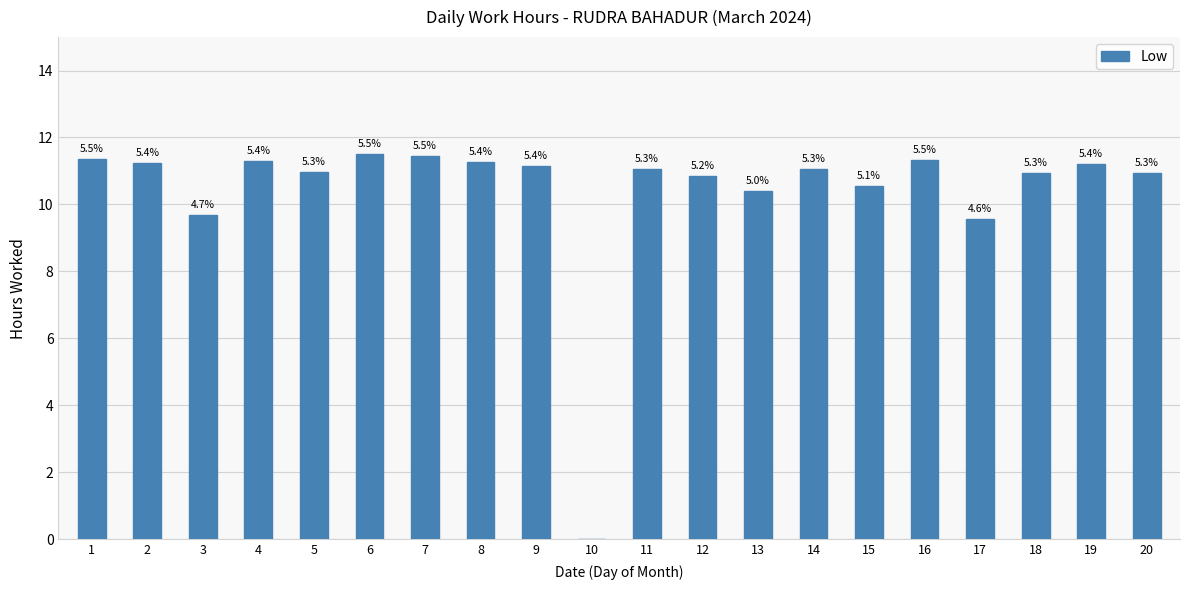

Approximately how many times larger is the value at 3 compared to 13?

0.9